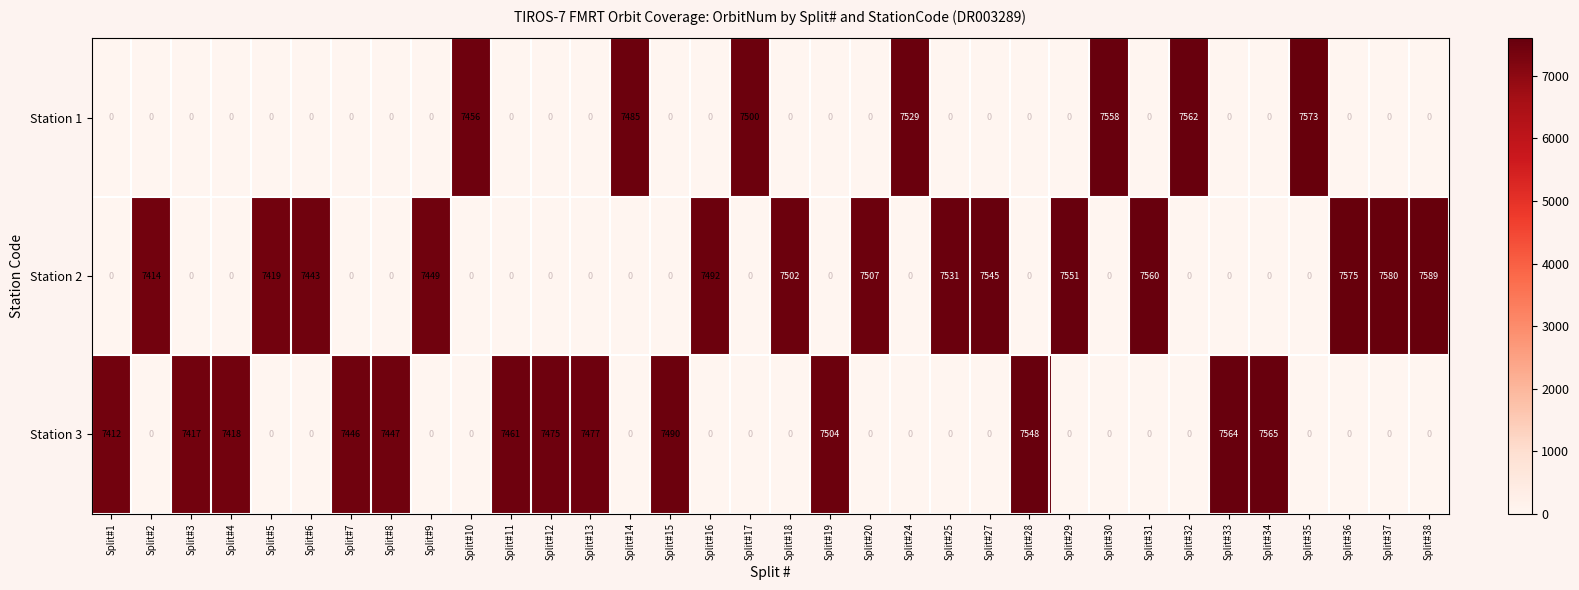

Which series has the largest total across all categories?

Station 2